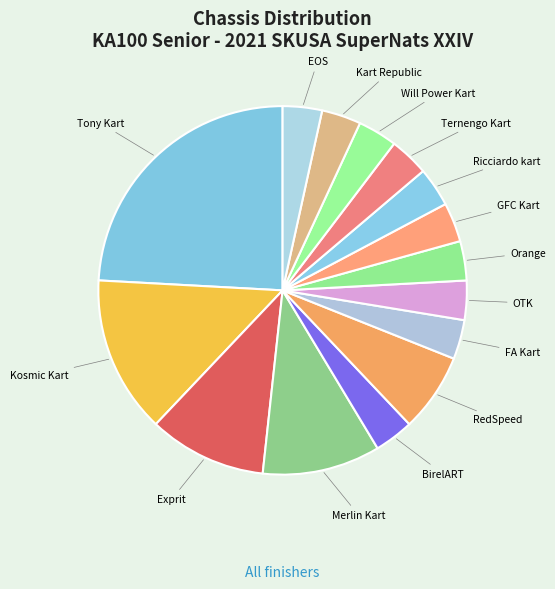

What is the largest slice in the pie chart?

Tony Kart